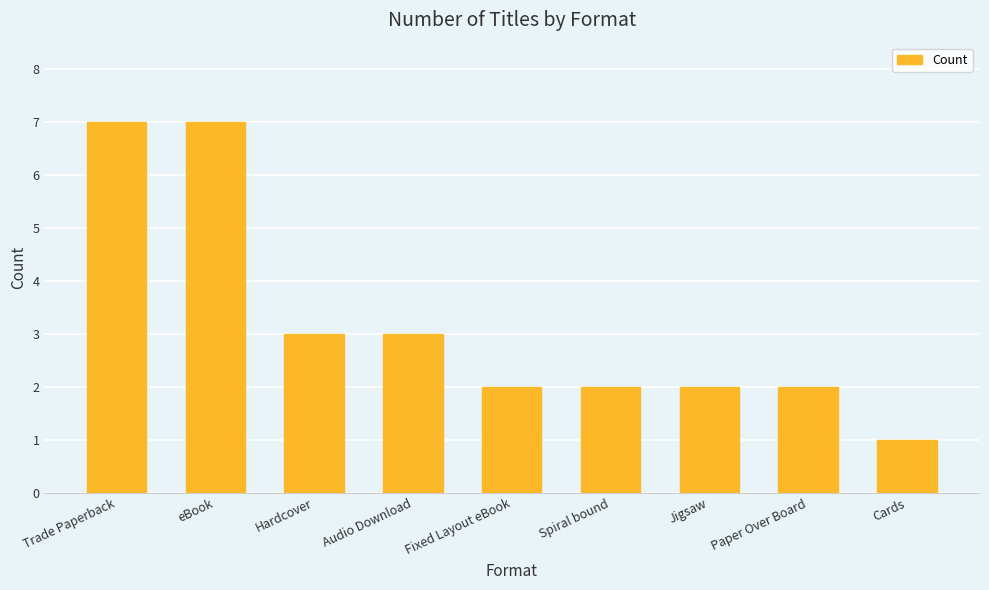

The chart shows a value of 3 at Fixed Layout eBook. True or false?

False